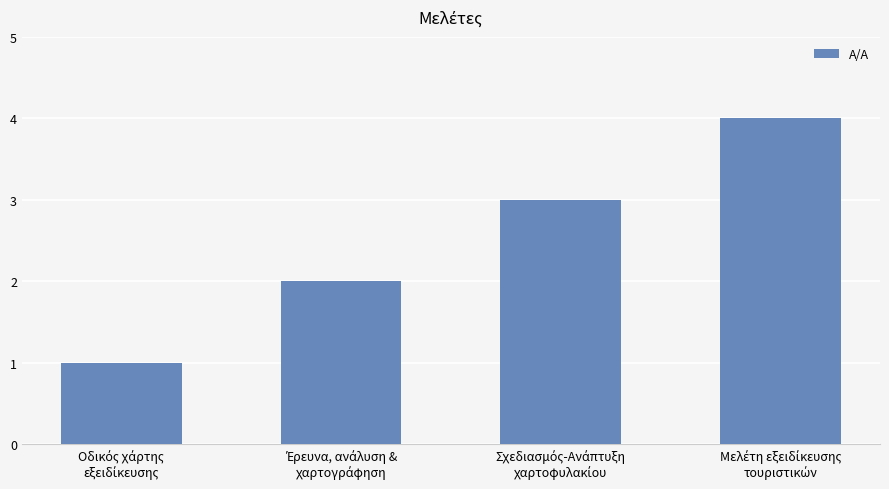

What is the greatest value displayed?

4